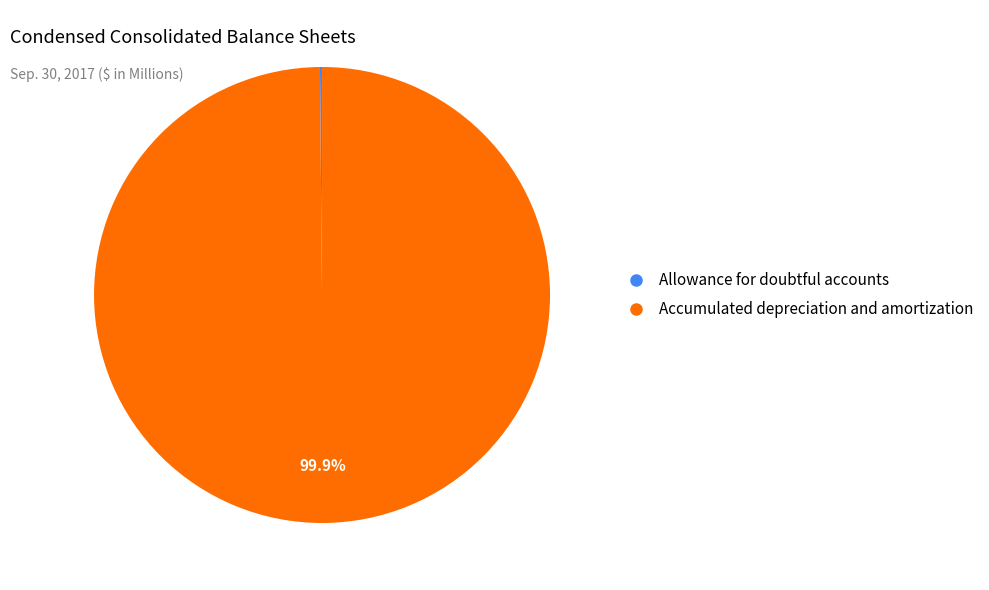

Is there any slice that represents more than half of the pie?

Yes